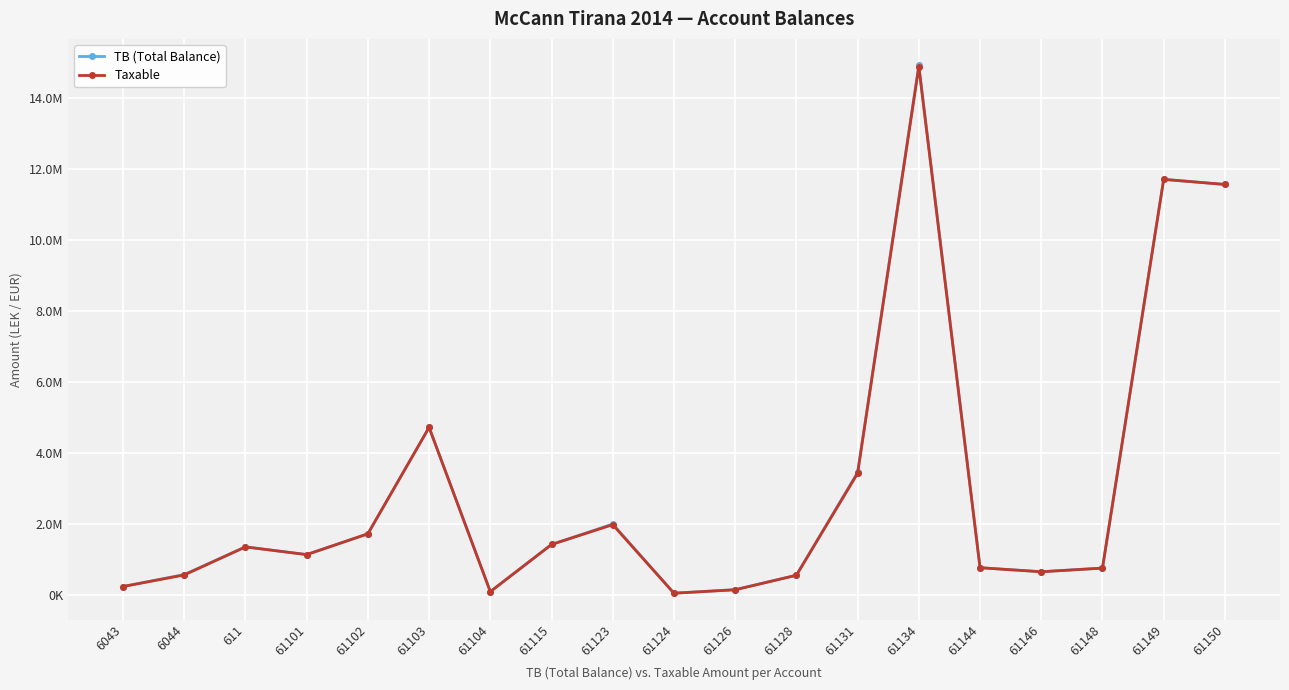

What are all the series names shown in the legend?

TB (Total Balance), Taxable